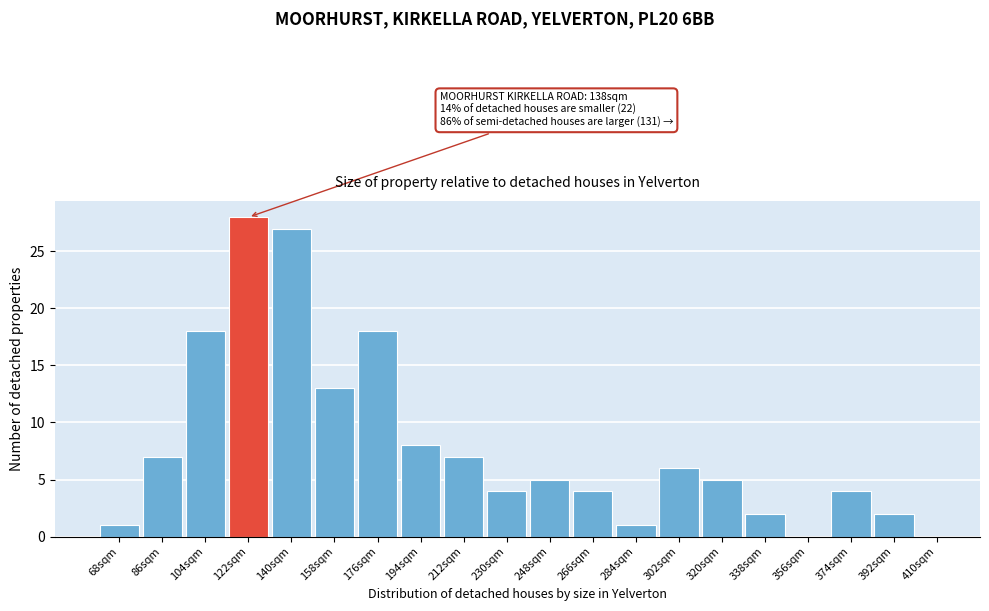

Reading left to right, what are all the values shown in this chart?

68sqm=1	86sqm=7	104sqm=18	122sqm=28	140sqm=27	158sqm=13	176sqm=18	194sqm=8	212sqm=7	230sqm=4	248sqm=5	266sqm=4	284sqm=1	302sqm=6	320sqm=5	338sqm=2	356sqm=0	374sqm=4	392sqm=2	410sqm=0